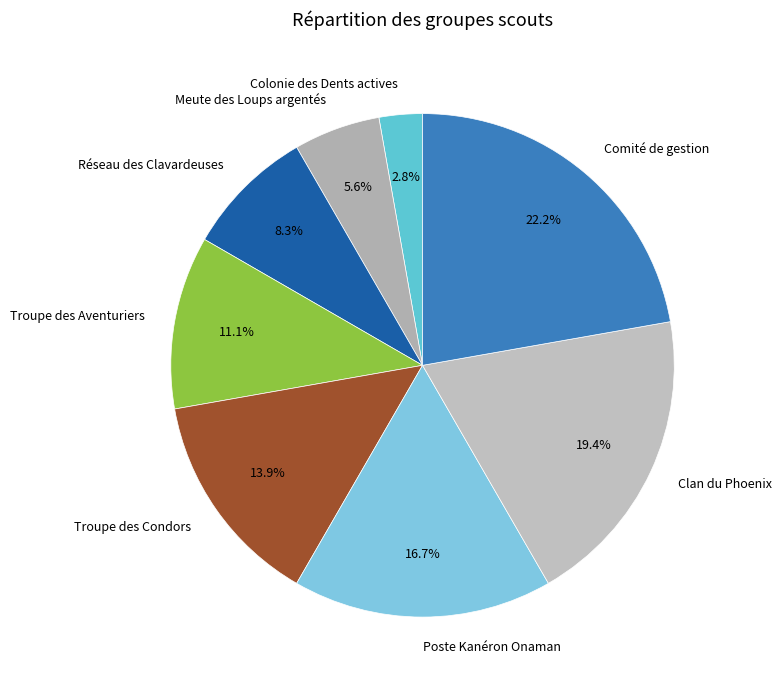

The Poste Kanéron Onaman slice represents 17% of the pie. True or false?

True